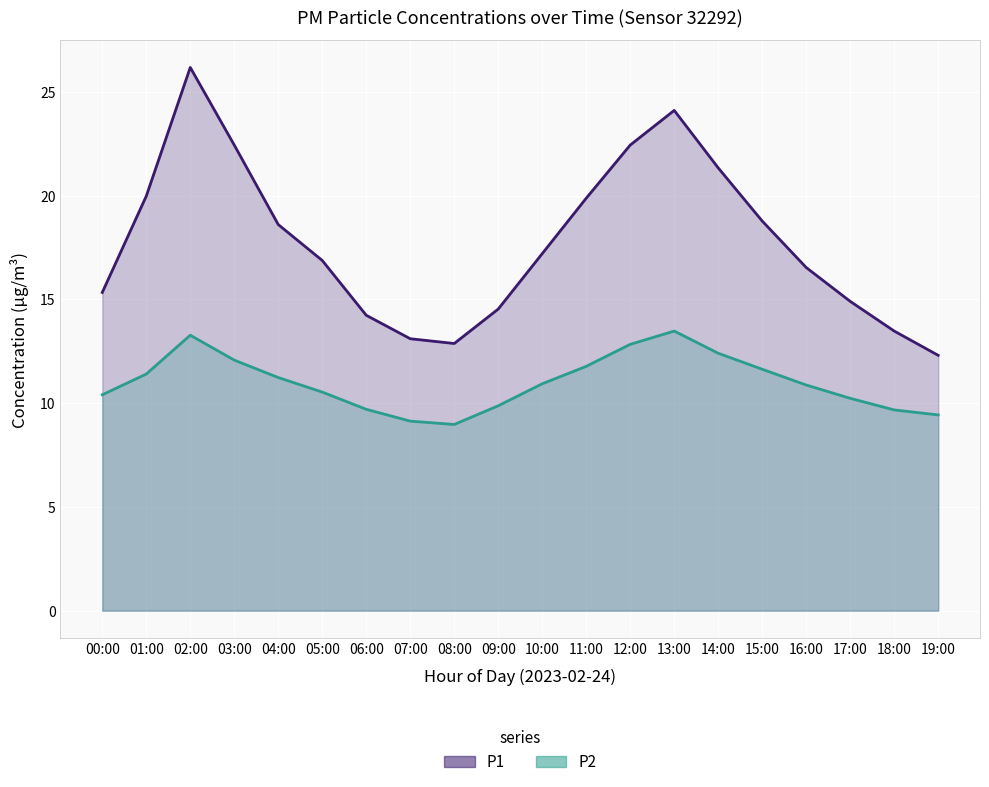

Where is the first local maximum for P2?

02:00